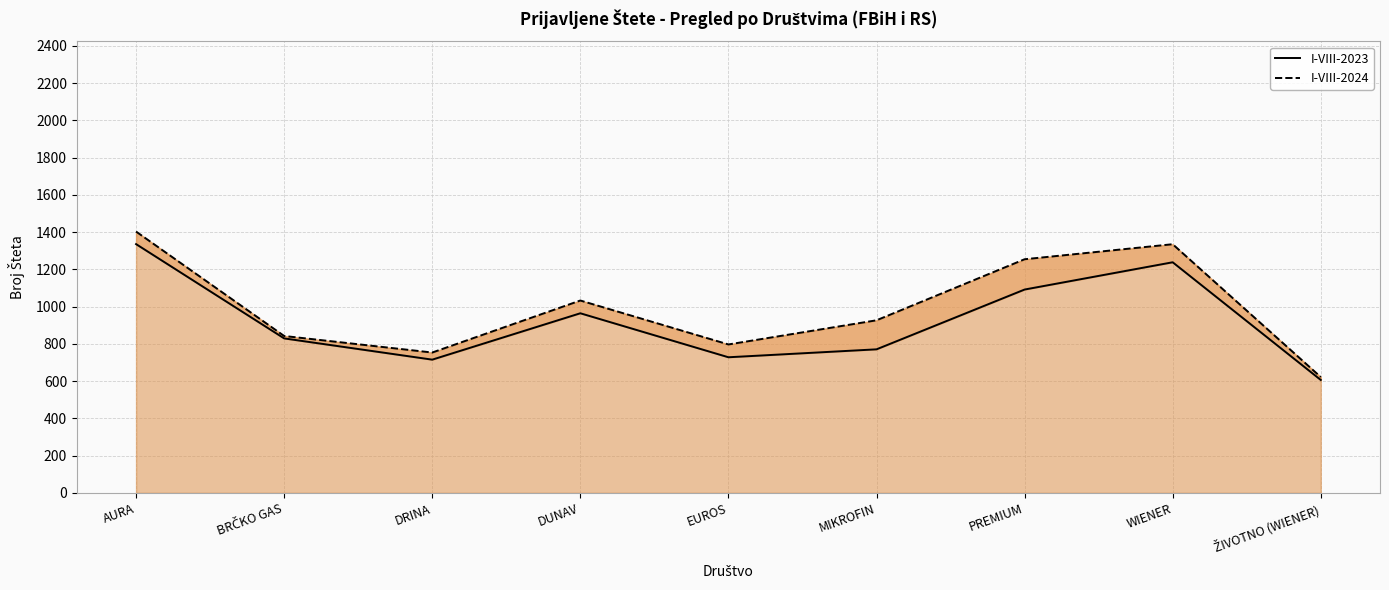

What is the label of the 8th point from the left?

WIENER